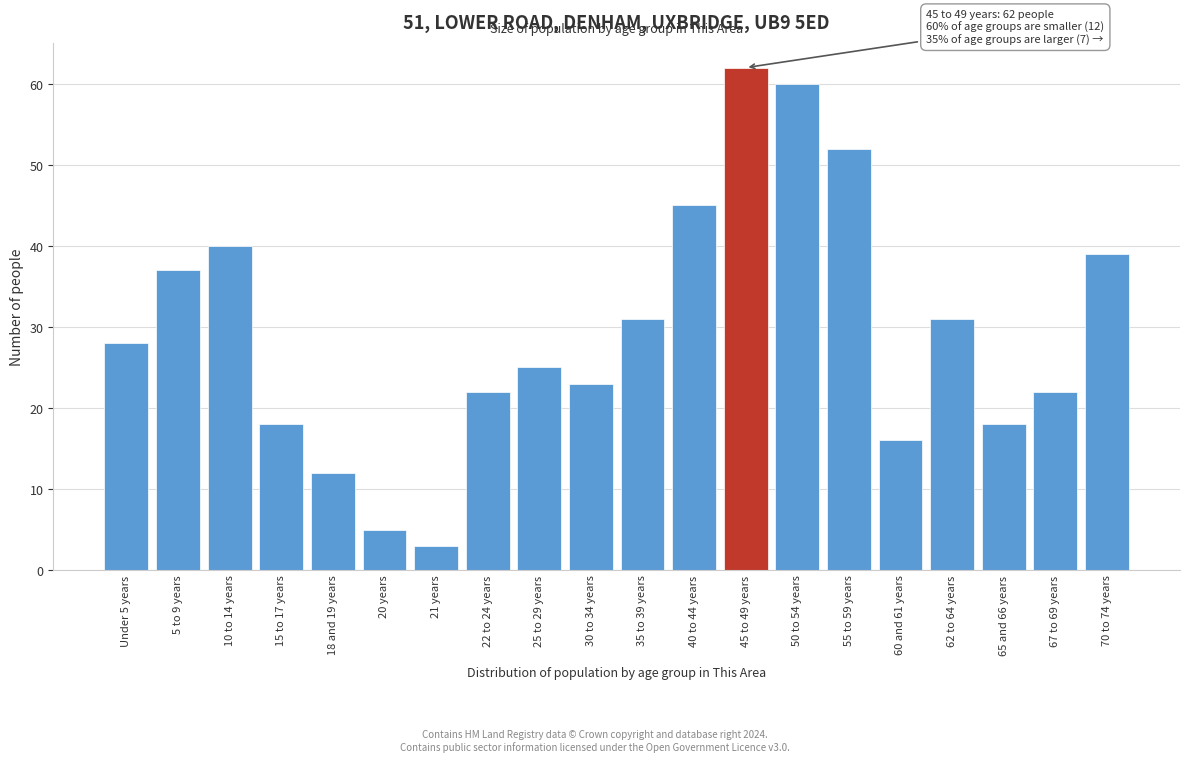

Reading left to right, transcribe all the data shown in this chart.

28	37	40	18	12	5	3	22	25	23	31	45	62	60	52	16	31	18	22	39